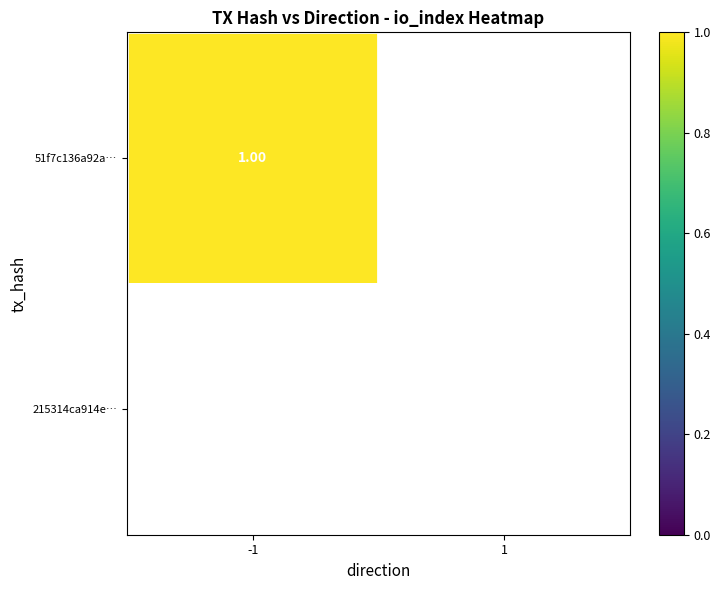

What is the sum of all 51f7c136a92a4c3bd47cc40c07dbb5c0471314d values?

1